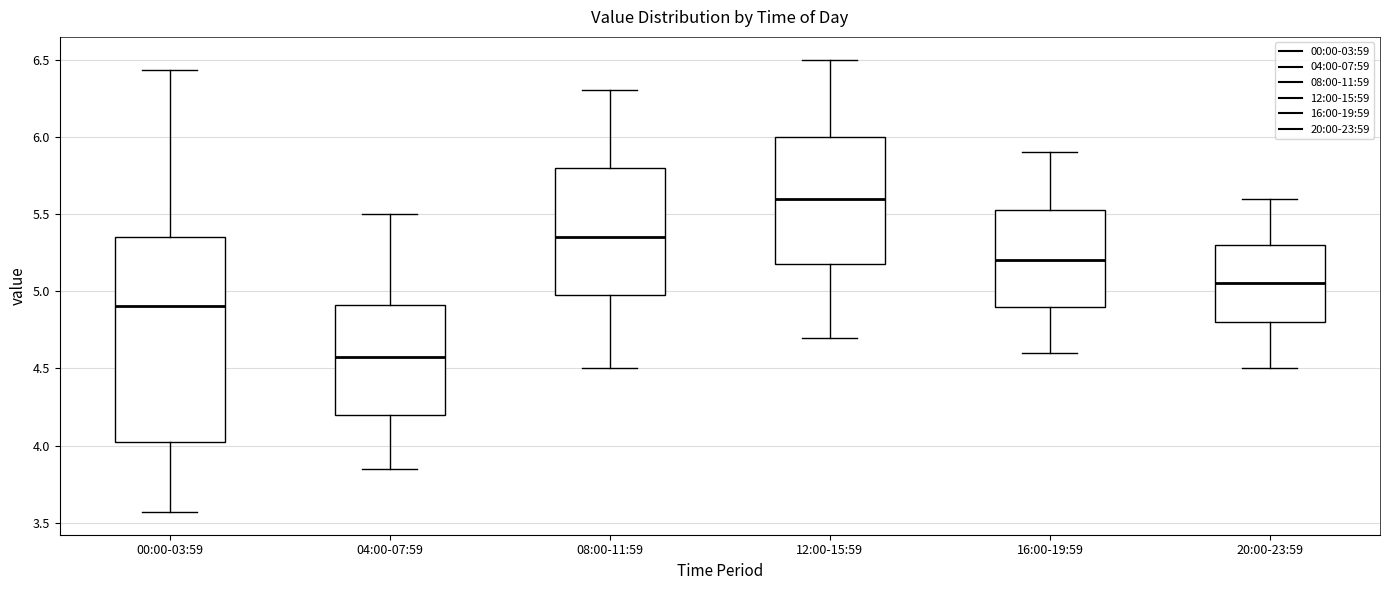

Which box is the tallest, from its lower edge to its upper edge?

00:00-03:59